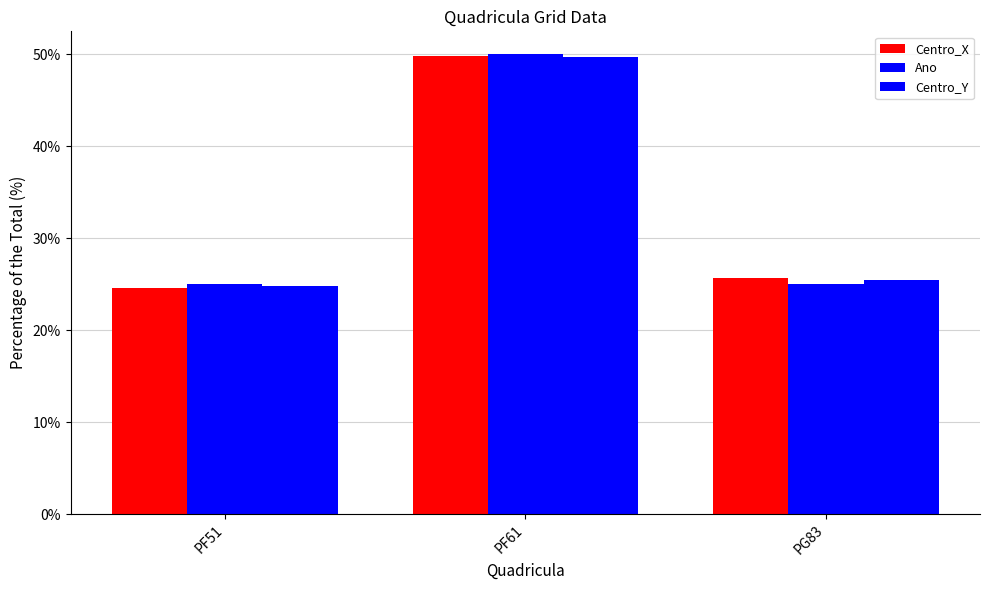

What is the label of the 3rd bar from the left?

PG83